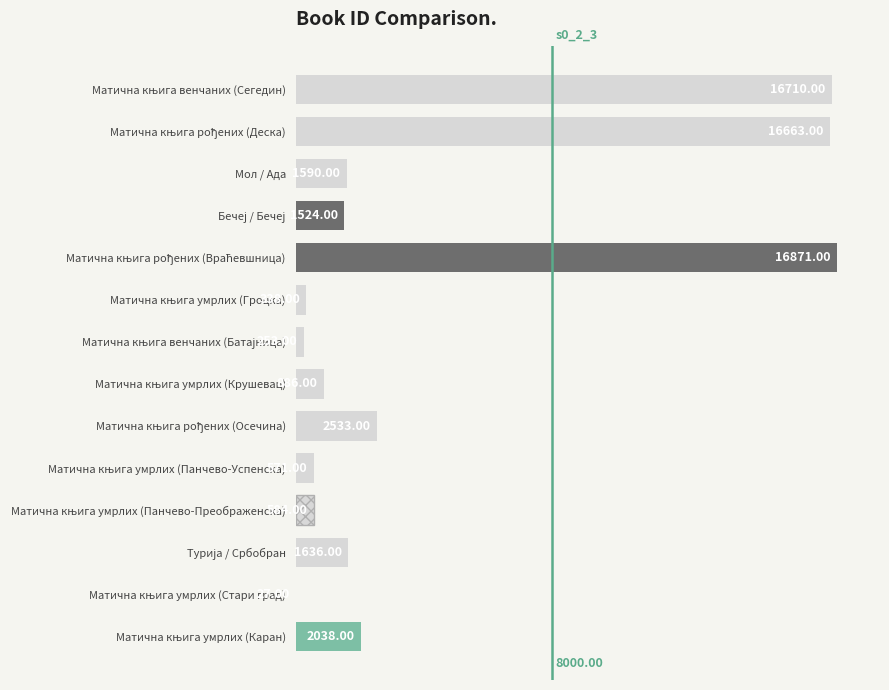

Count the number of data series in this chart.

1